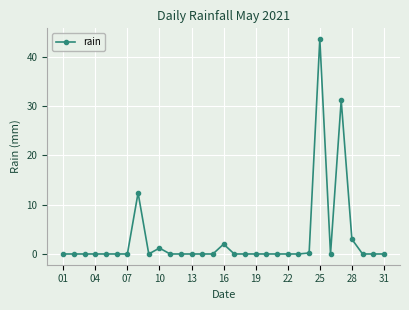

What is the value of the 28th point from the left?

3.0